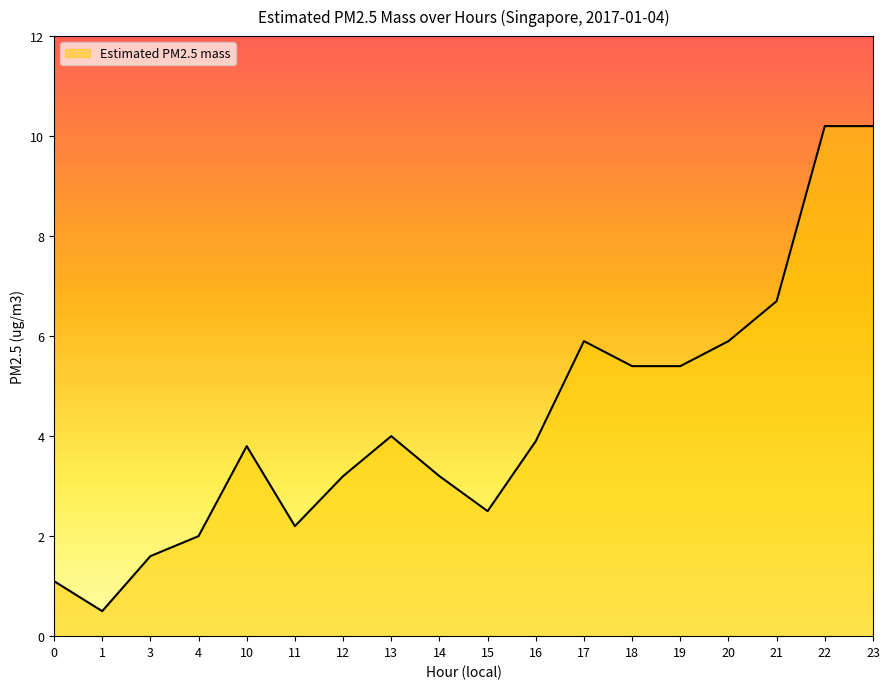

At which label does the data first exceed 3?

10